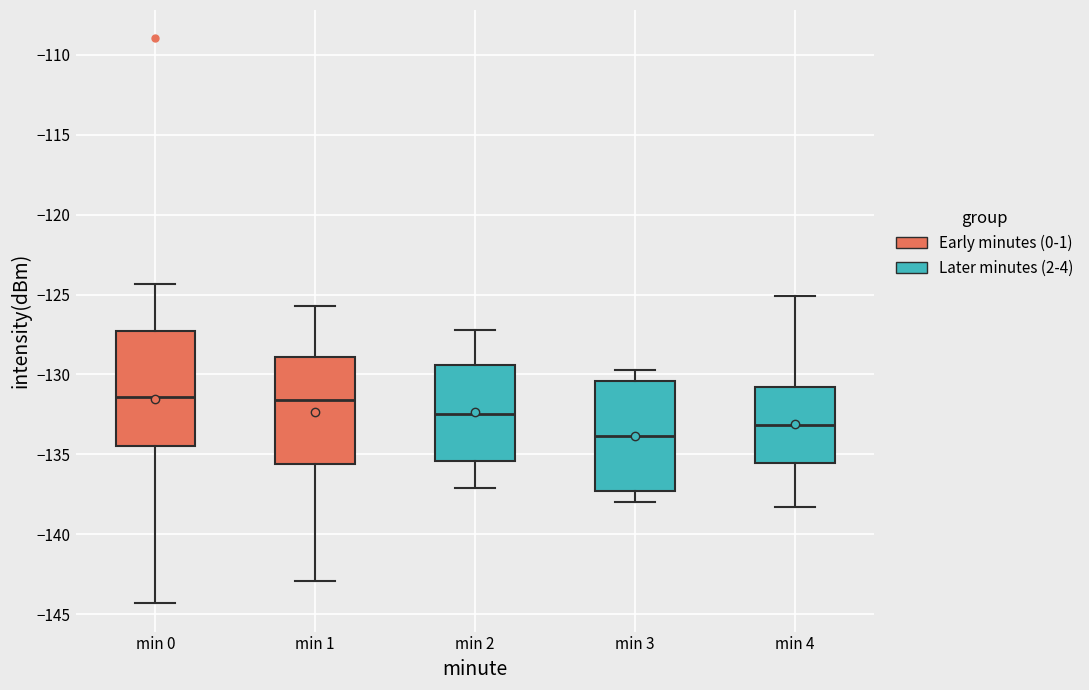

Which box has the lowest median line?

min 3